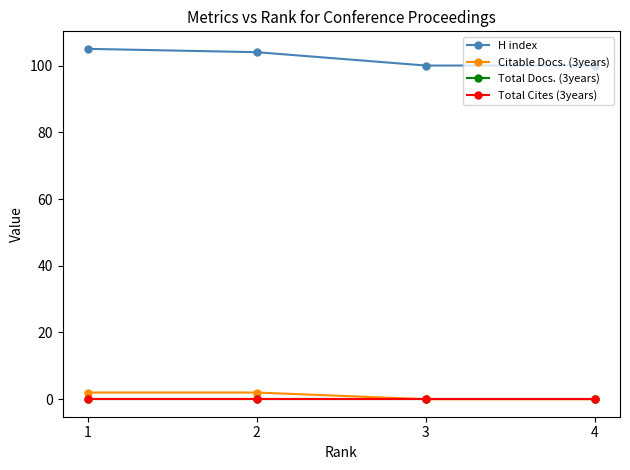

What is the maximum value shown in the chart?

105